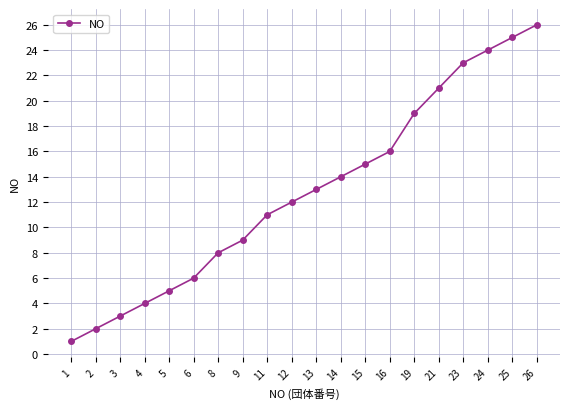

Reading left to right, list all the values displayed in this chart.

1	2	3	4	5	6	8	9	11	12	13	14	15	16	19	21	23	24	25	26